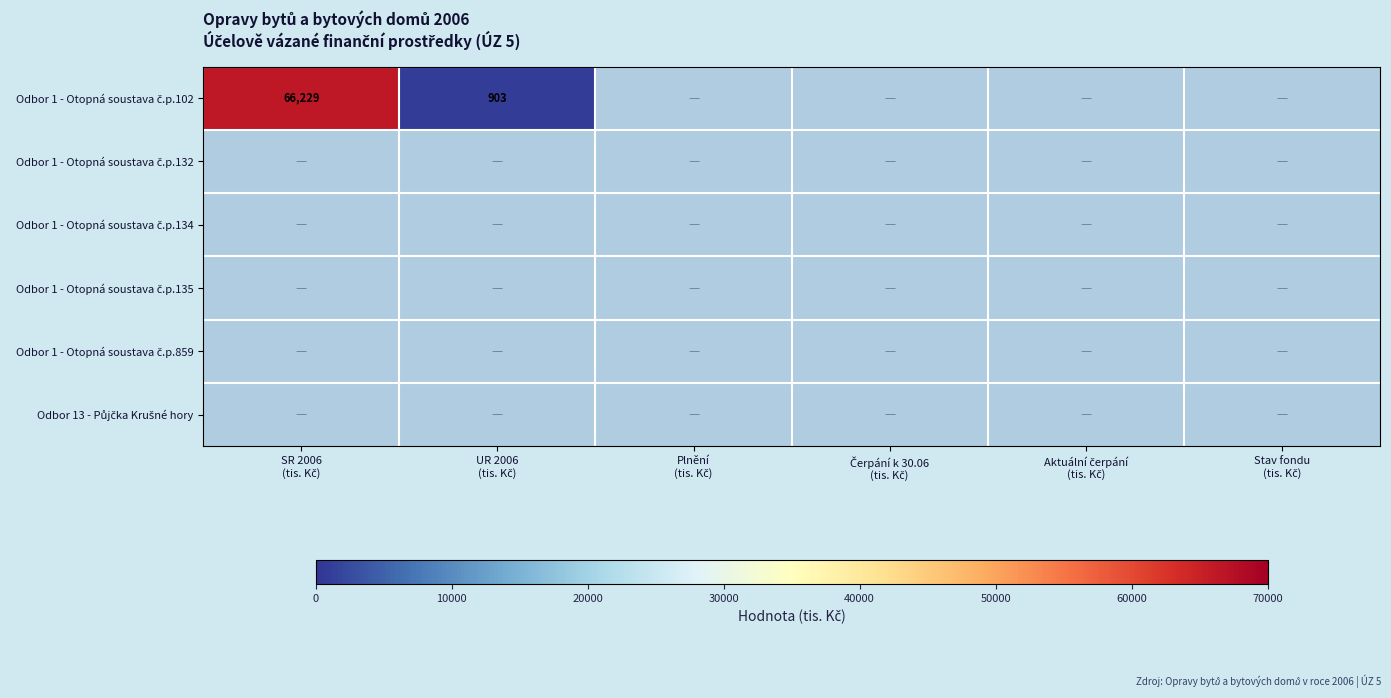

Which series has the widest spread of values?

Odbor 1 - Otopná soustava č.p.102